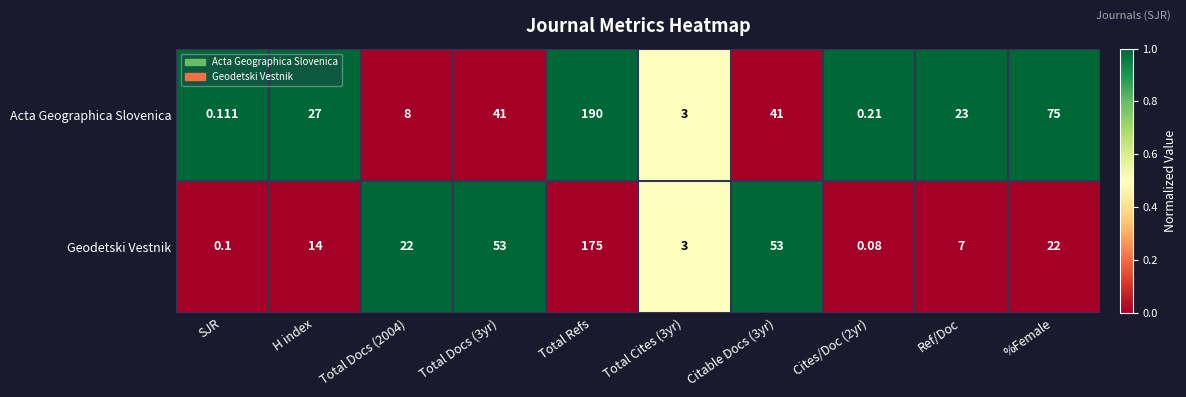

Is the value of Acta Geographica Slovenica at Total Cites (3yr) greater than the value of Geodetski Vestnik at SJR?

Yes